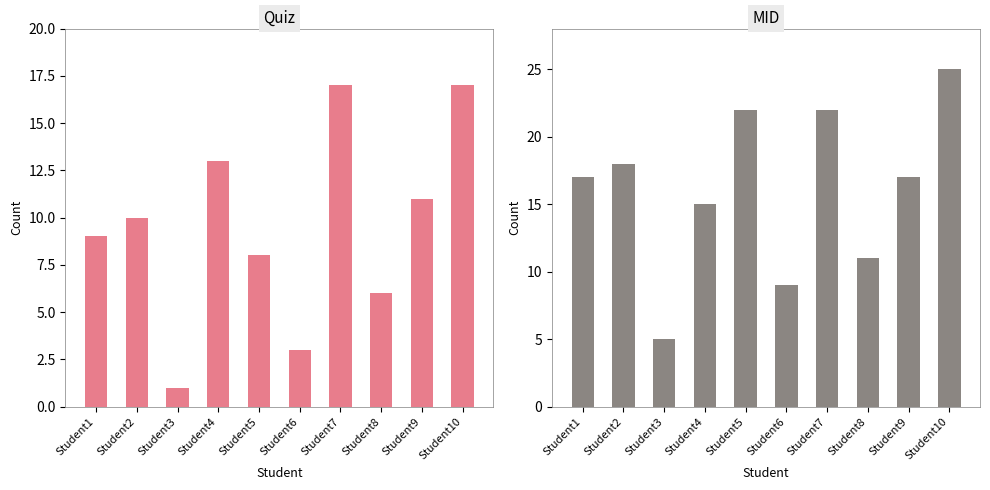

How many data points in Quiz are less than 10?

5